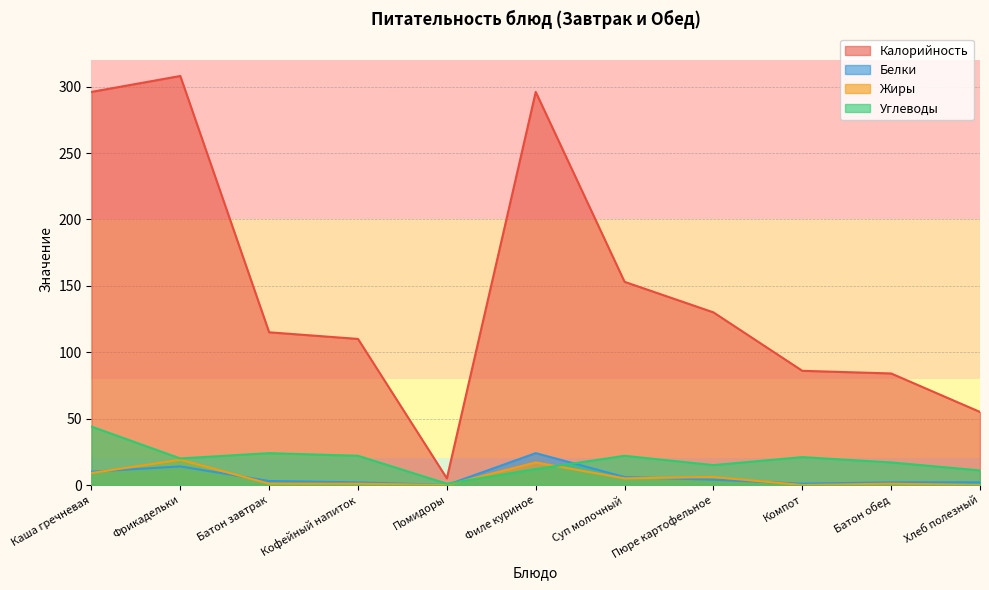

At which label does Белки first exceed 3?

Каша гречневая